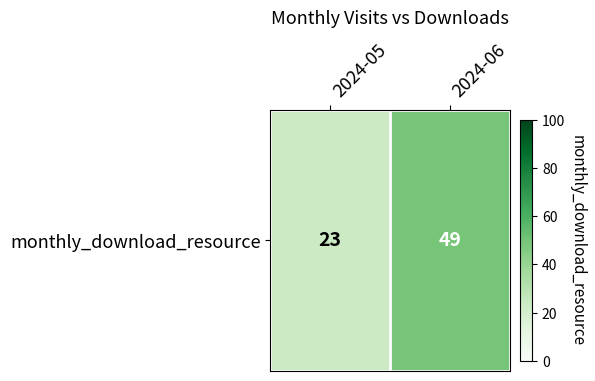

List the labels in order of value, largest first.

2024-06, 2024-05